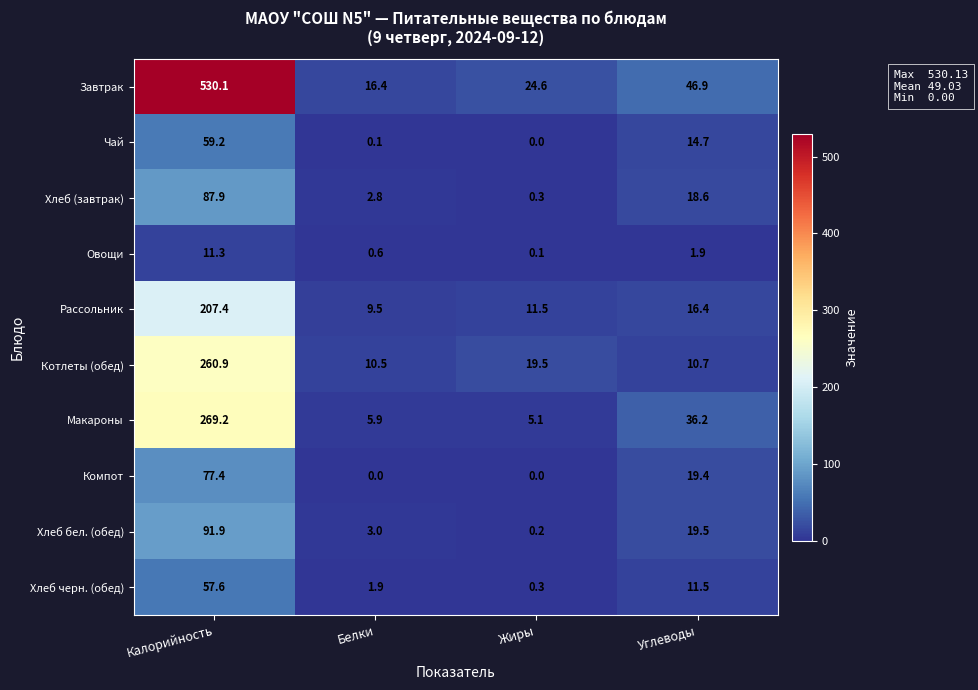

Which series has the largest total across all categories?

Завтрак